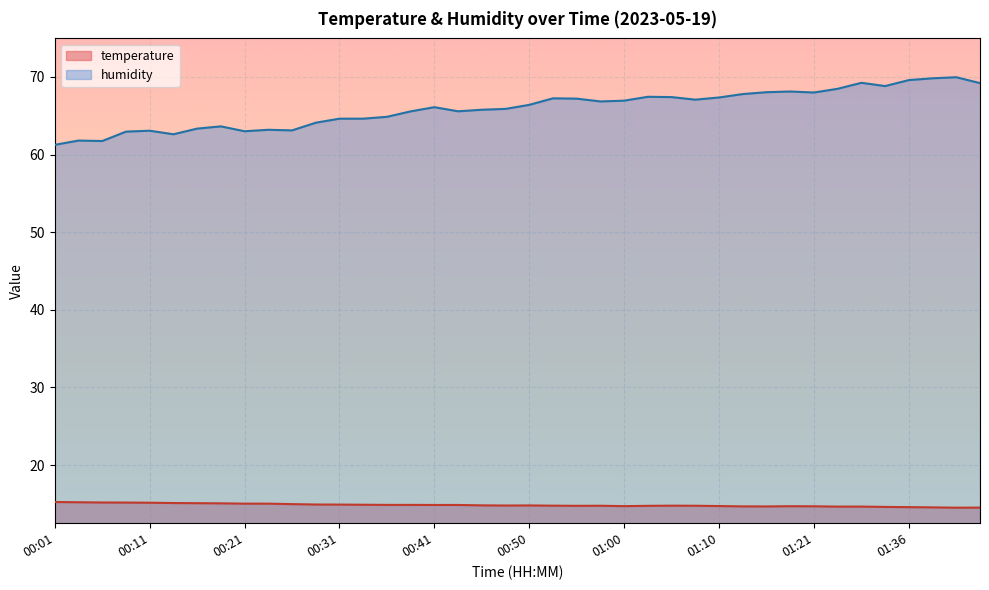

Reading left to right, list all the values displayed in this chart.

temperature: 15.2	15.2	15.2	15.2	15.2	15.1	15.1	15.1	15.0	15.0	15.0	14.9	14.9	14.9	14.9	14.9	14.9	14.9	14.8	14.8	14.8	14.8	14.8	14.8	14.7	14.8	14.8	14.8	14.7	14.7	14.7	14.7	14.7	14.7	14.7	14.6	14.6	14.6	14.5	14.5
humidity: 61.2	61.8	61.7	63.0	63.1	62.6	63.3	63.6	63.0	63.2	63.1	64.1	64.6	64.6	64.9	65.6	66.1	65.6	65.8	65.9	66.4	67.2	67.2	66.8	66.9	67.4	67.4	67.1	67.3	67.8	68.0	68.1	68.0	68.5	69.2	68.8	69.6	69.8	70.0	69.2